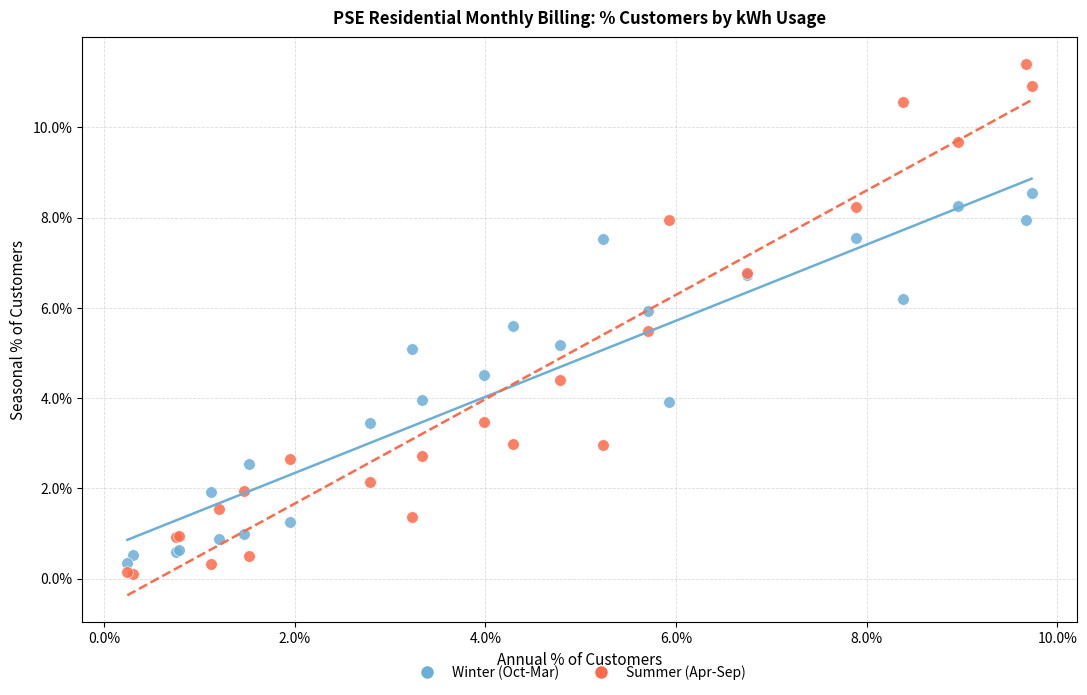

Which series reaches the minimum Y coordinate?

Summer (Apr-Sep)